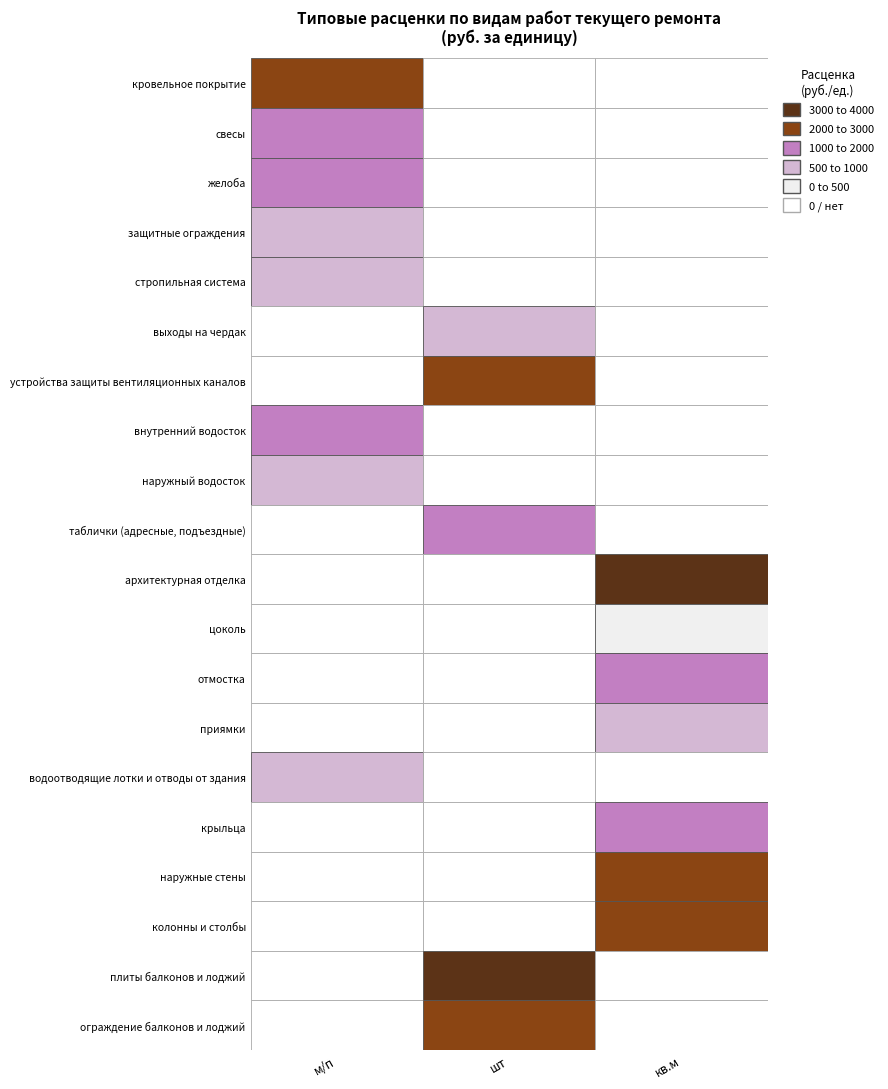

How many series are shown in this chart?

20